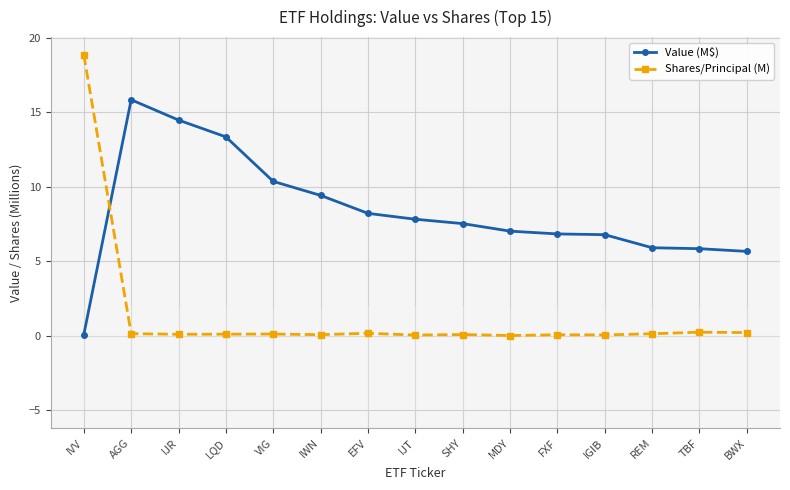

What is the spread (max minus min) of values at MDY?

7.0